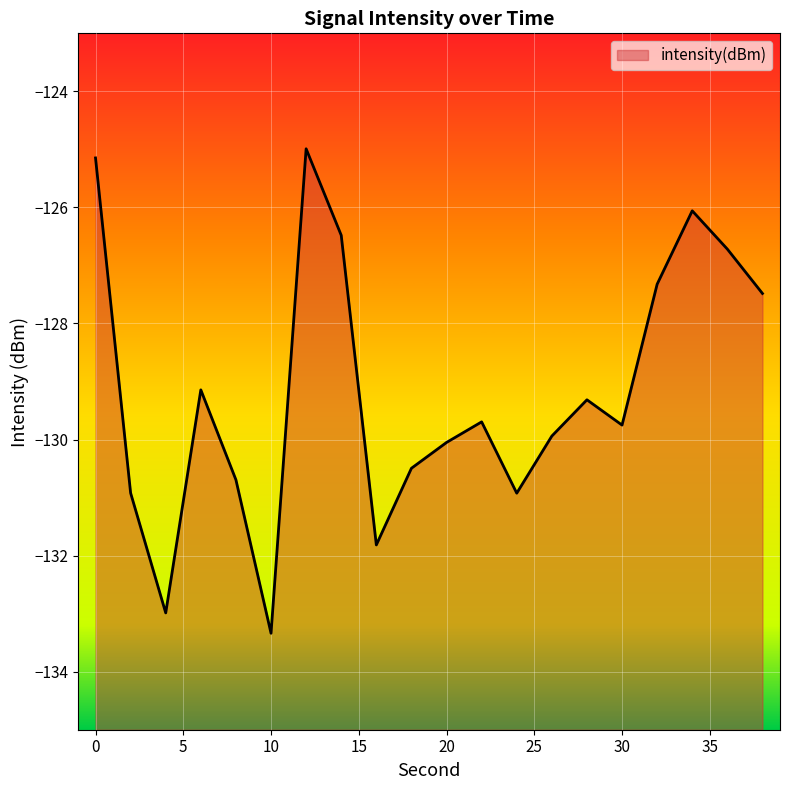

What is the average value?

-129.2